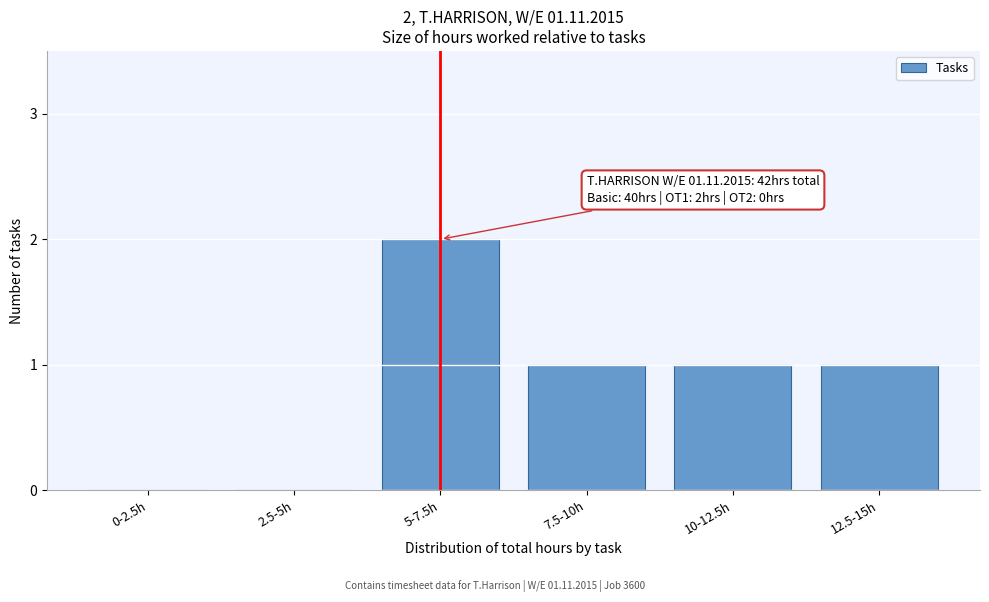

Reading right to left, extract all data points from this chart.

12.5-15h=1	10-12.5h=1	7.5-10h=1	5-7.5h=2	2.5-5h=0	0-2.5h=0